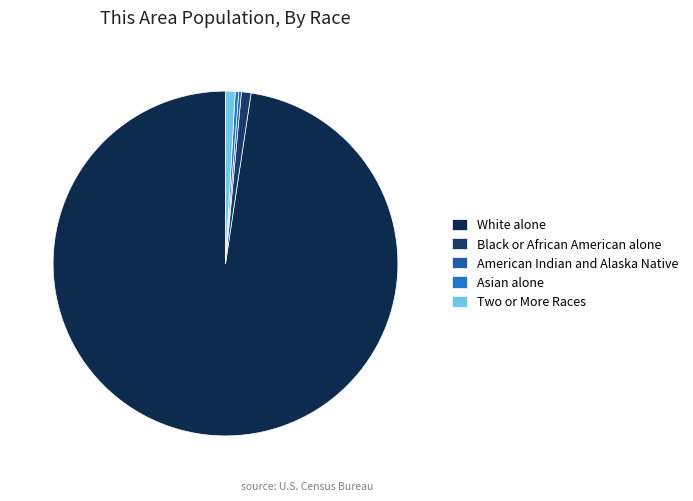

Is Asian alone the majority of the pie?

No